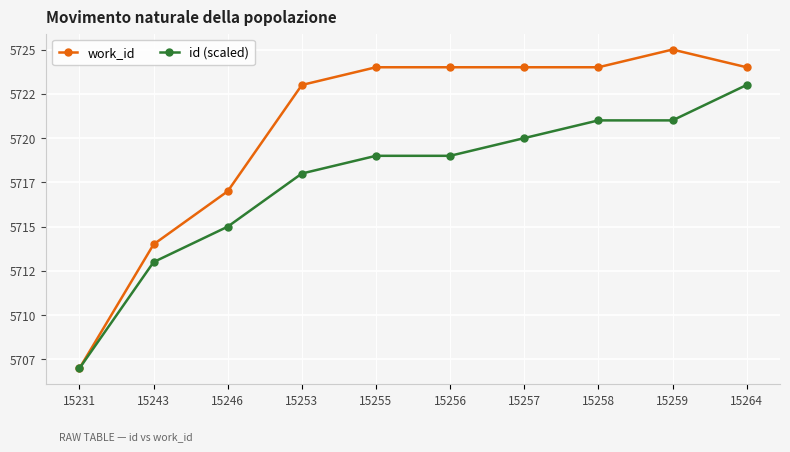

Is the value of id (scaled) at 15259 greater than the value of work_id at 15264?

No